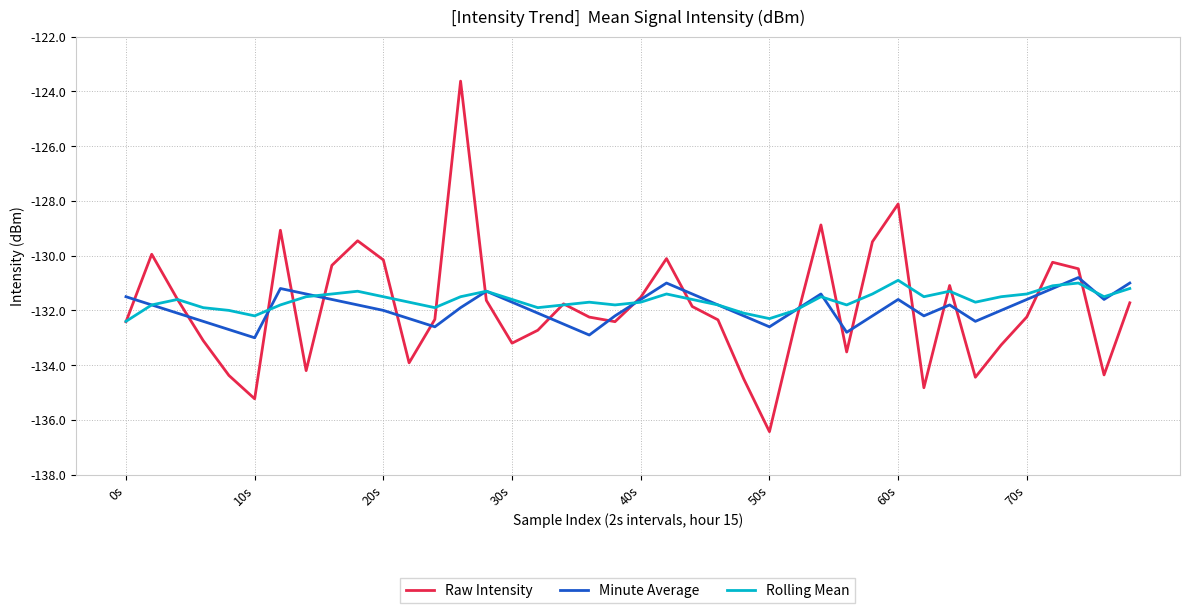

Which series has the largest total across all categories?

Rolling Mean